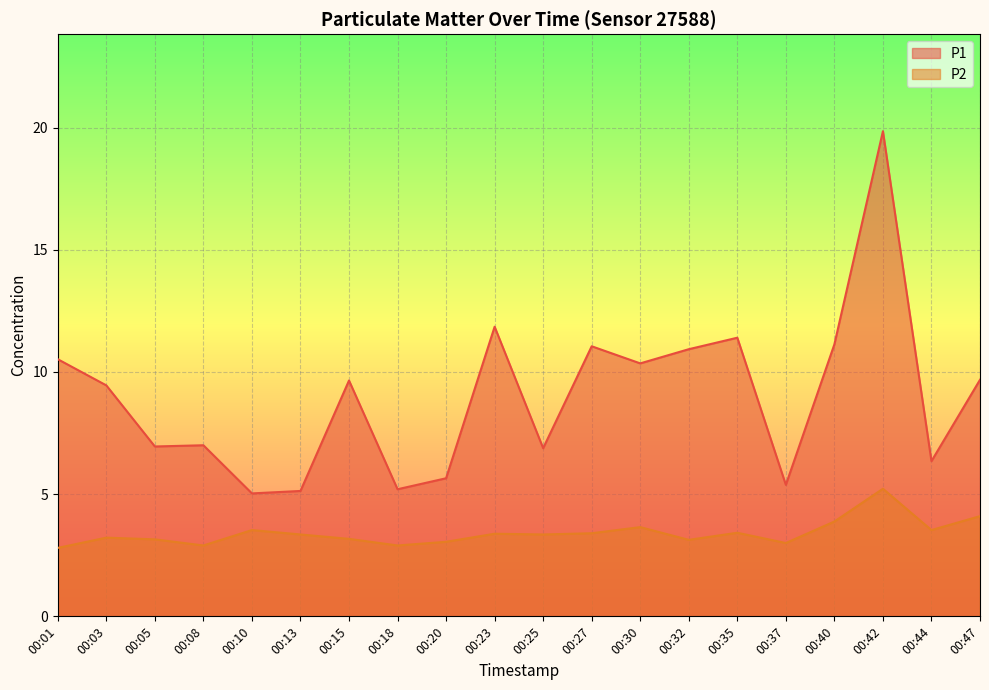

How many categories are shown in the chart?

20